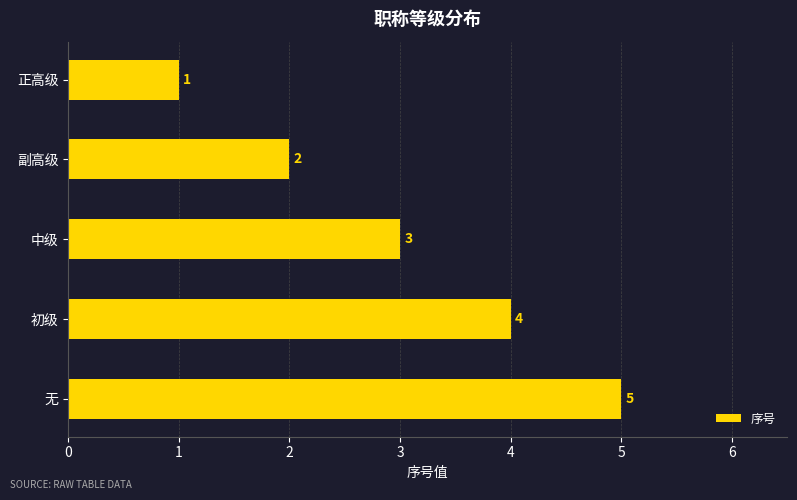

How many bars are there in total?

5